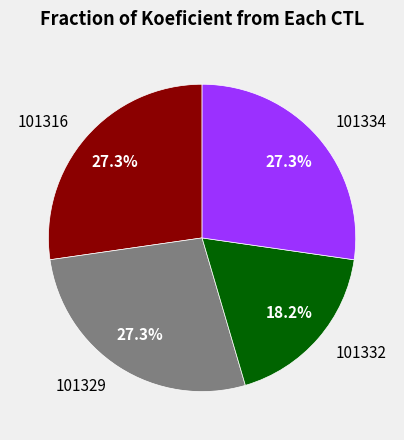

Count the number of slices in the pie.

4